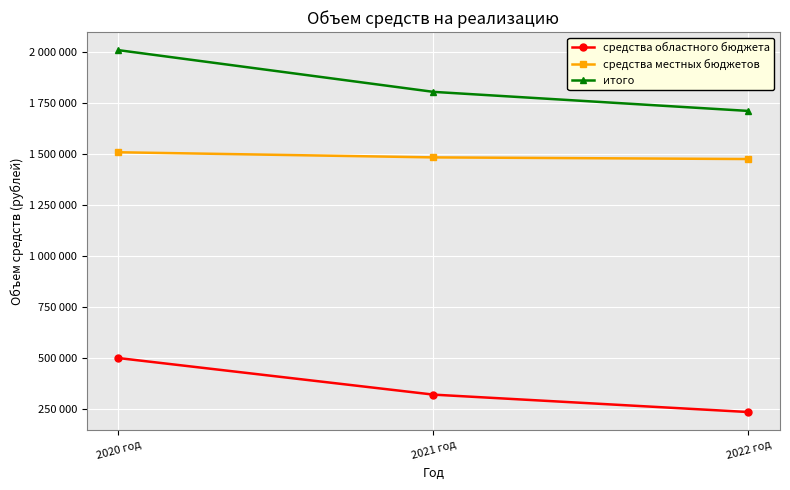

At which category is the sum across all series the highest?

2020 год